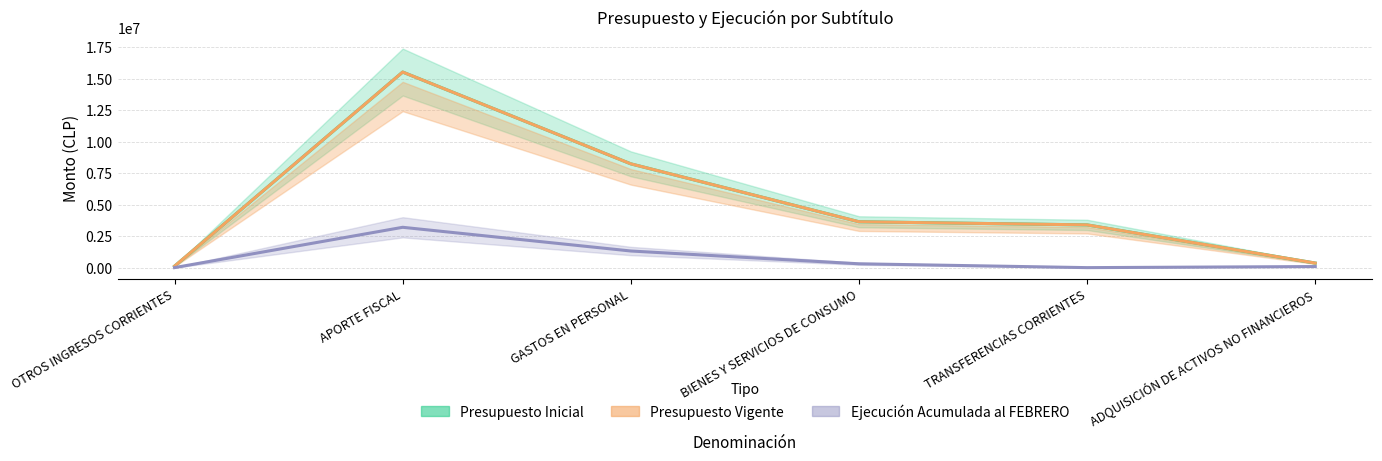

Which label corresponds to the largest value in the chart?

APORTE FISCAL